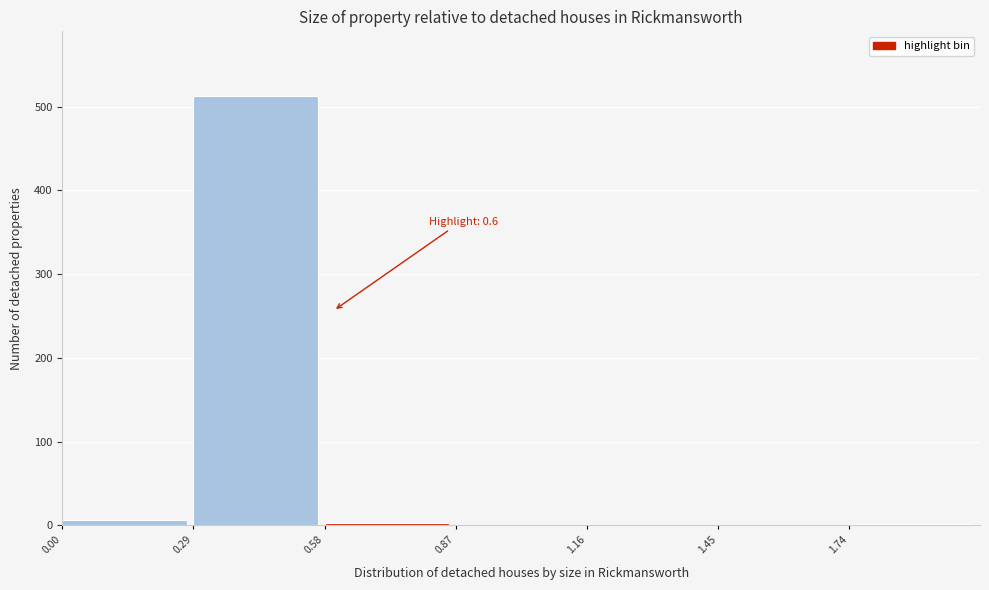

Over which range of the x-axis is the bar tallest?

0.29 to 0.58